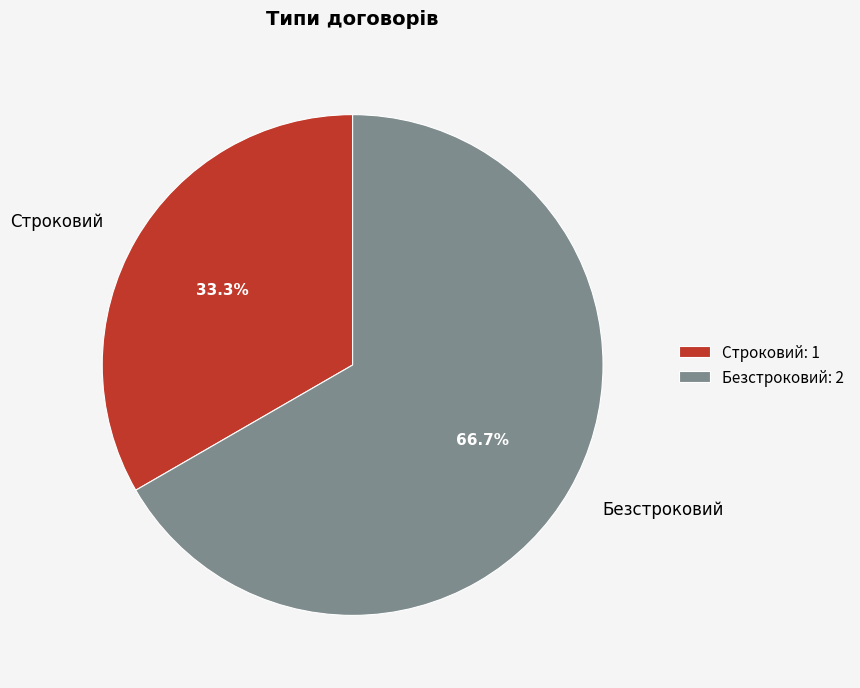

The Строковий slice represents 33% of the pie. True or false?

True